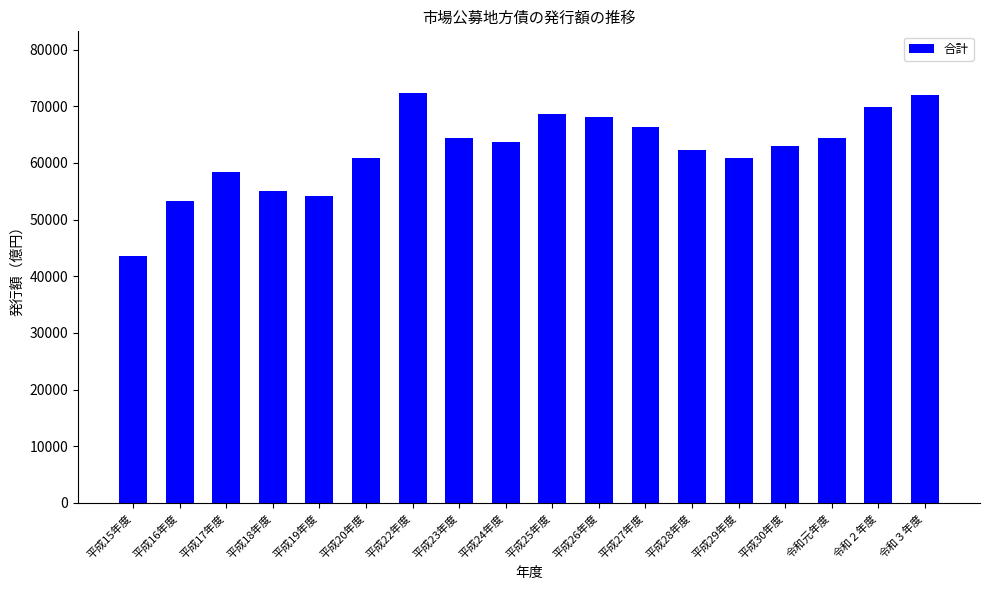

What is the minimum value shown in the chart?

43530